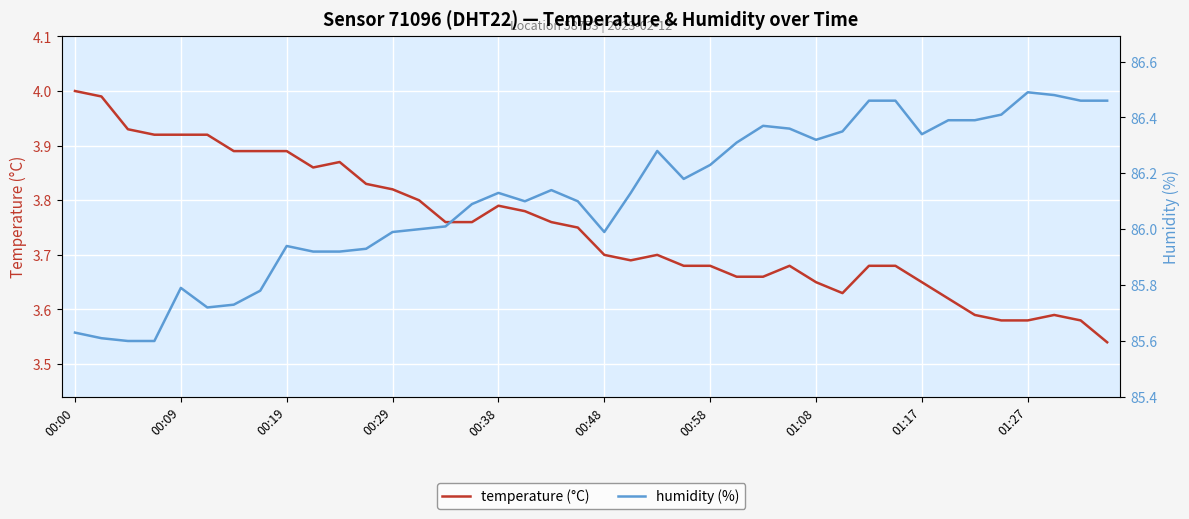

What are all the series names shown in the legend?

temperature (°C), humidity (%)